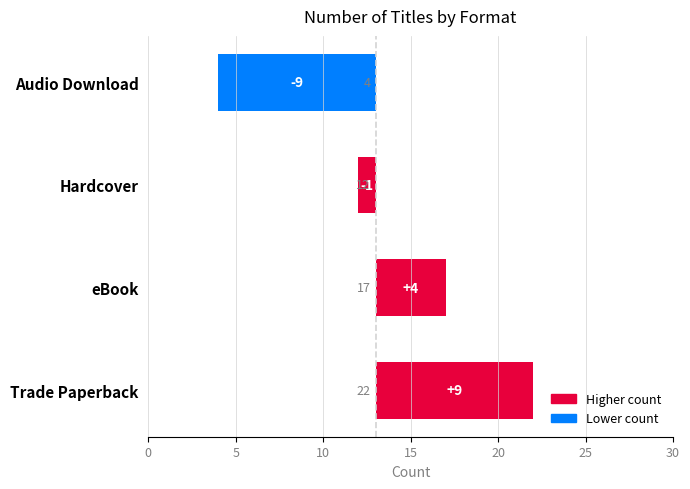

Count the values in the range -1 to 9.

3